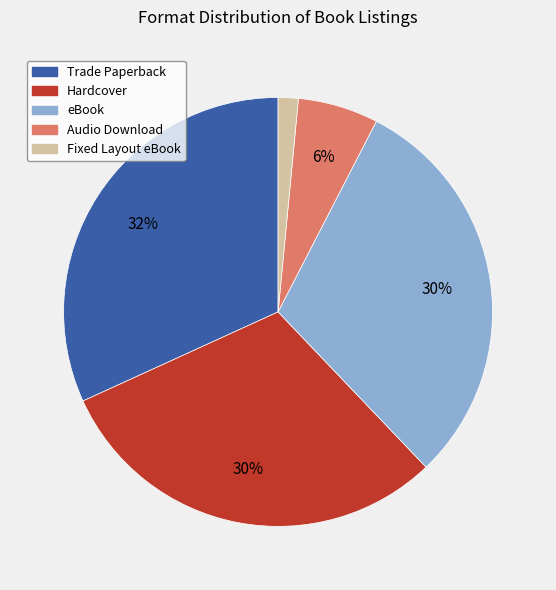

Combined, do Trade Paperback and eBook account for over 50%?

Yes